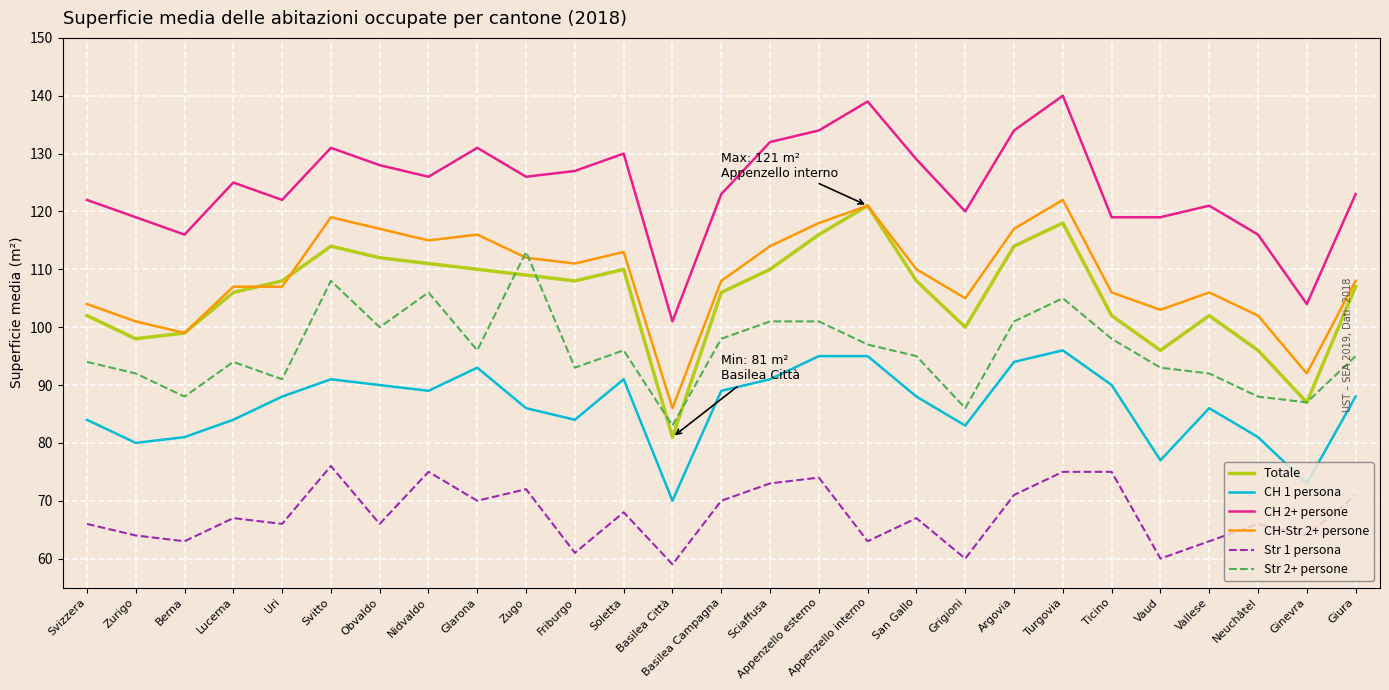

True or false: Str 1 persona has a value of 38 at Turgovia.

False